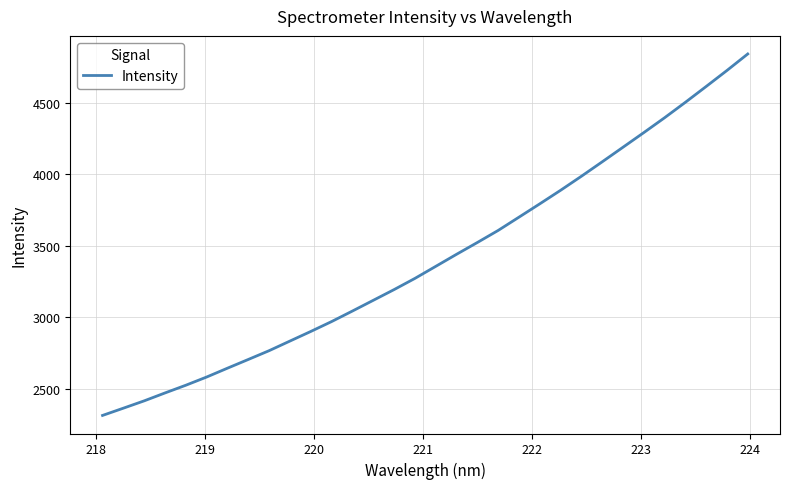

What is the minimum value shown in the chart?

2313.3